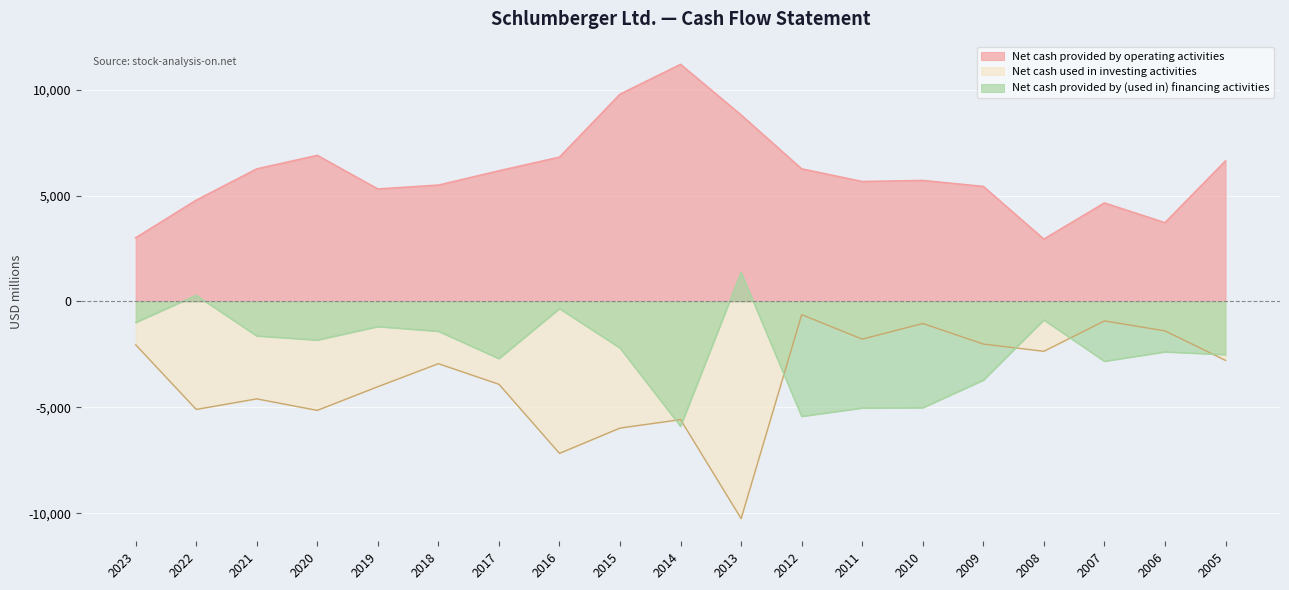

Reading left to right, what are all the values shown in this chart?

Net cash provided by operating activities: 2005=6637	2006=3720	2007=4651	2008=2944	2009=5431	2010=5713	2011=5663	2012=6261	2013=8805	2014=11195	2015=9788	2016=6814	2017=6169	2018=5494	2019=5311	2020=6898	2021=6259	2022=4781	2023=3004
Net cash used in investing activities: 2005=-2783	2006=-1388	2007=-919	2008=-2353	2009=-2011	2010=-1040	2011=-1779	2012=-624	2013=-10252	2014=-5580	2015=-5977	2016=-7174	2017=-3910	2018=-2938	2019=-4024	2020=-5143	2021=-4600	2022=-5097	2023=-2044
Net cash provided by (used in) financing activities: 2005=-2512	2006=-2382	2007=-2824	2008=-873	2009=-3718	2010=-5020	2011=-5033	2012=-5428	2013=1374	2014=-5896	2015=-2199	2016=-339	2017=-2700	2018=-1409	2019=-1188	2020=-1824	2021=-1630	2022=291	2023=-994